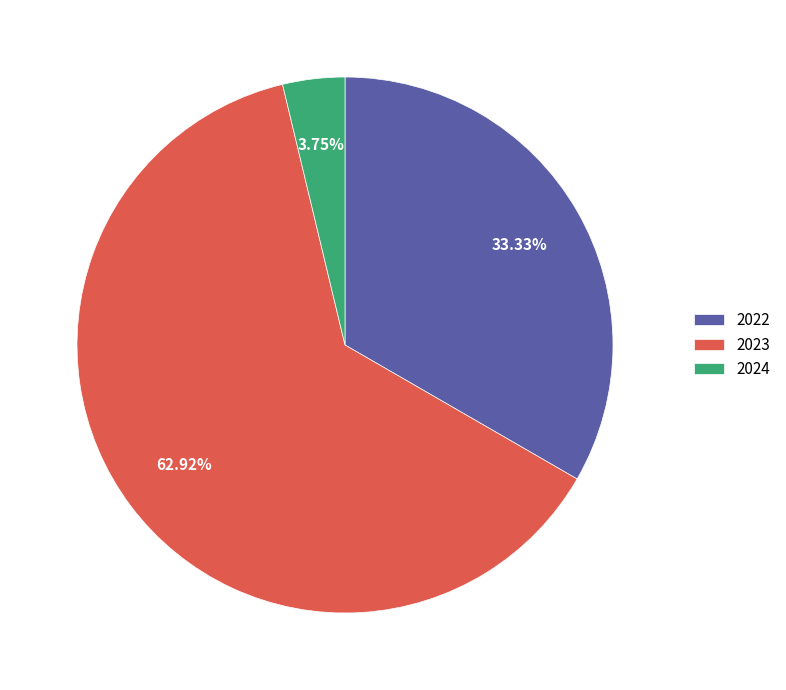

True or false: 2024 accounts for 4% of the total.

True